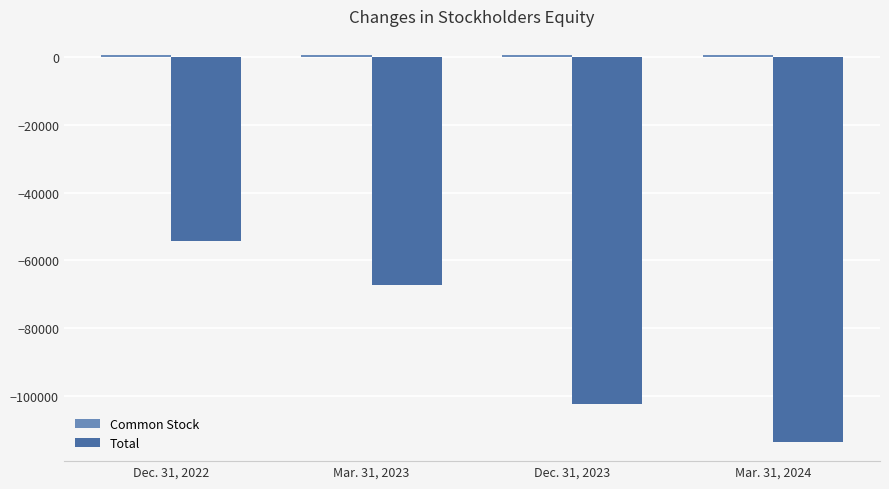

What is the label of the 3rd bar from the right?

Mar. 31, 2023